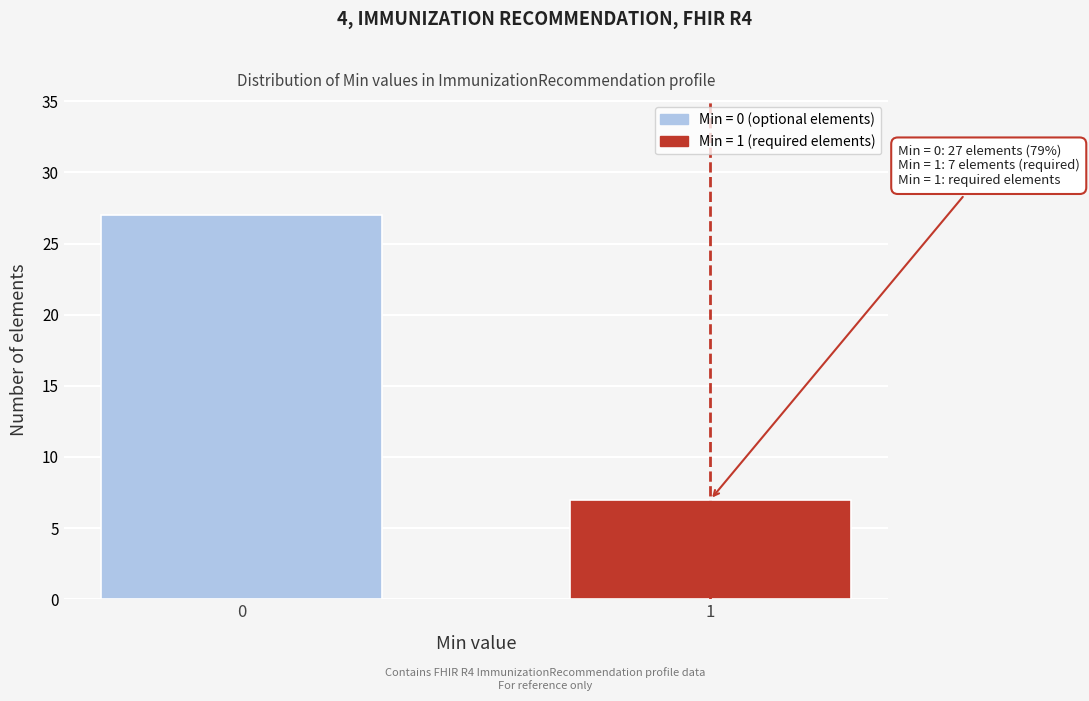

Reading right to left, what are all the values shown in this chart?

1=7	0=27